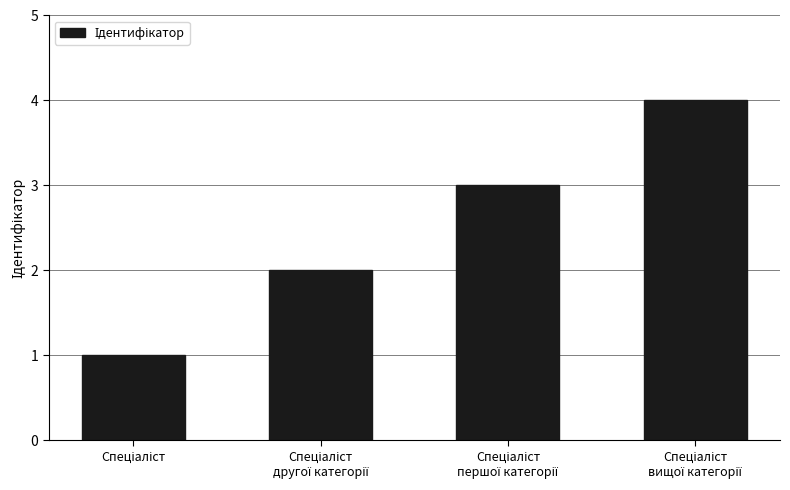

What is the sum of all values?

10